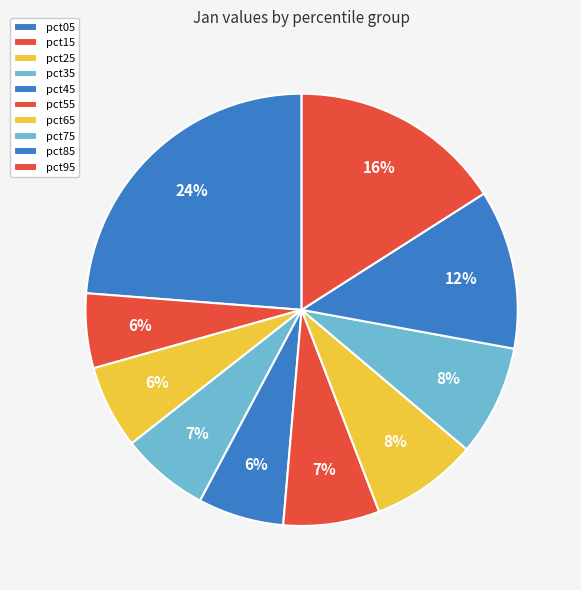

To the nearest percent, what is the difference between the pct65 and pct05 slice percentages?

16%